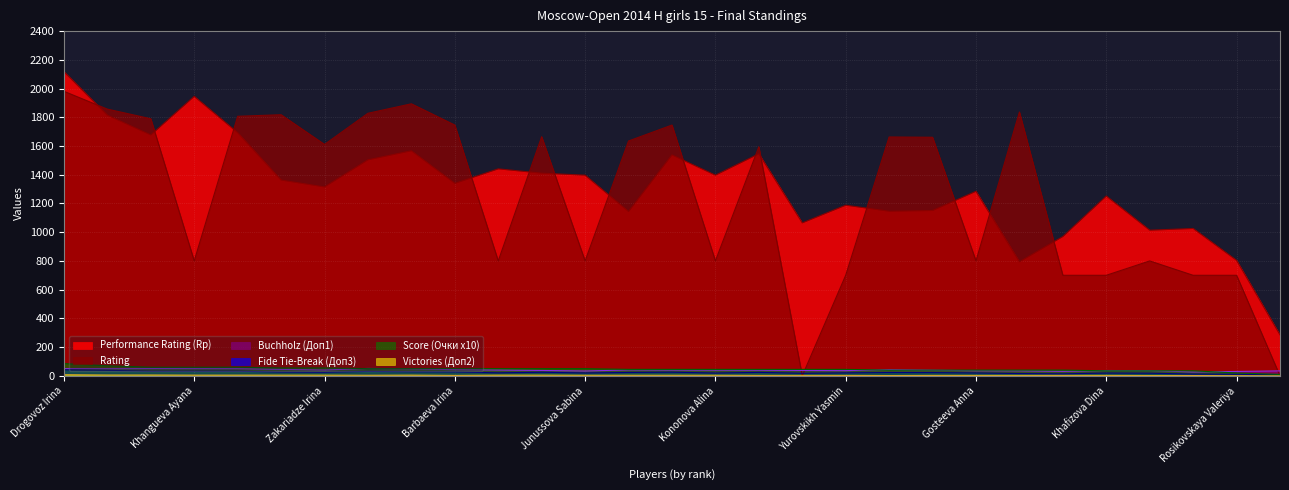

What is the average value of the Score (Очки x10) series?

46.6